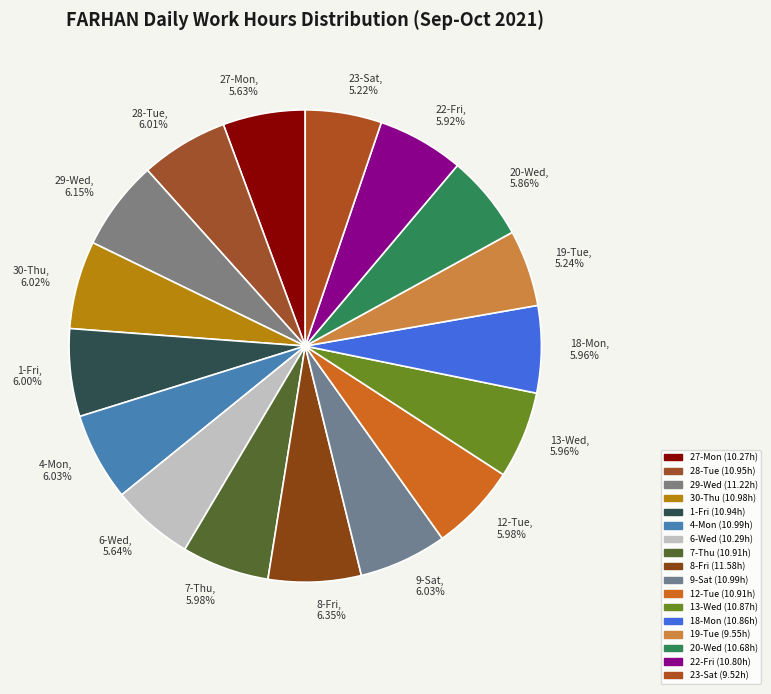

The 4-Mon slice represents 6% of the pie. True or false?

True